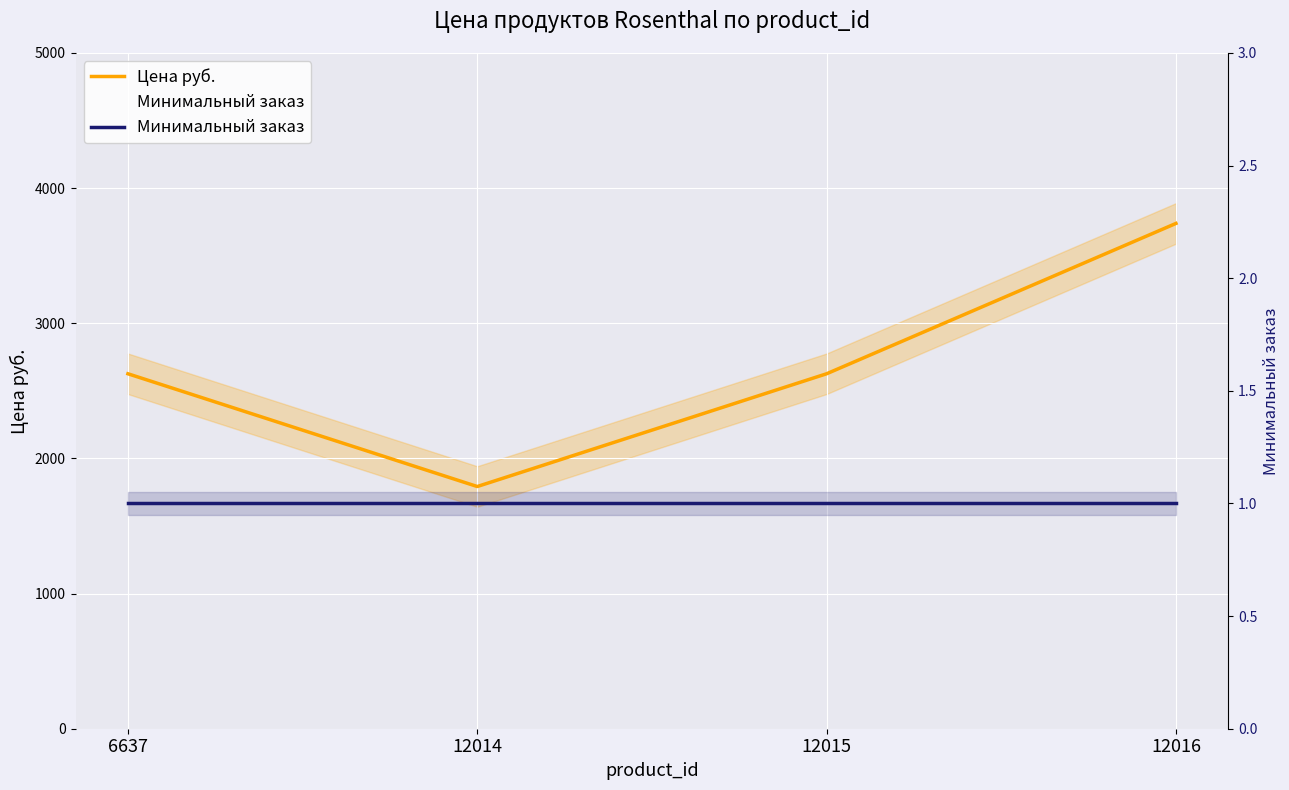

The Минимальный заказ series shows 1.0 at 12014. True or false?

True